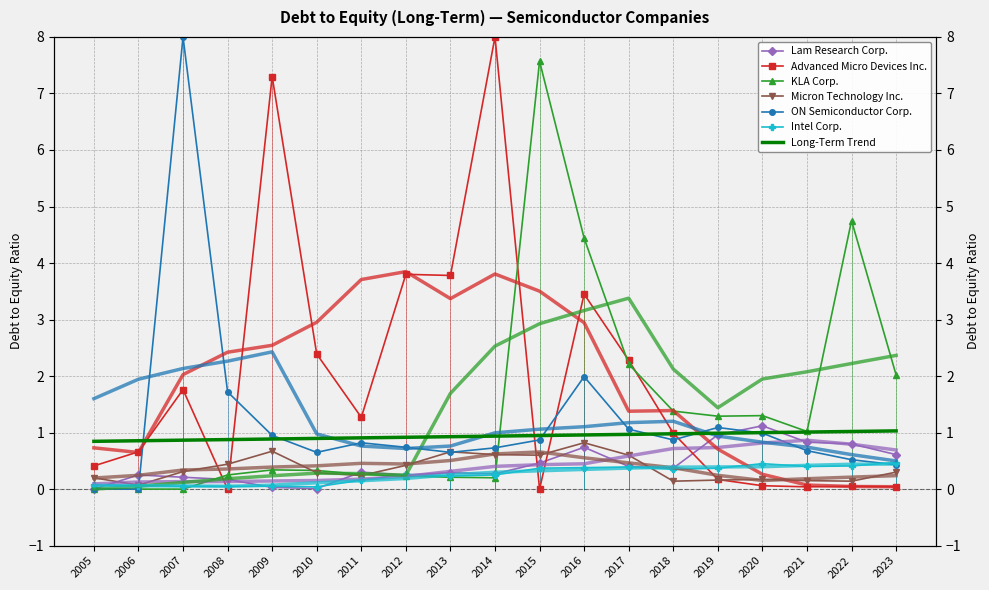

What is the maximum value for KLA Corp.?

7.6